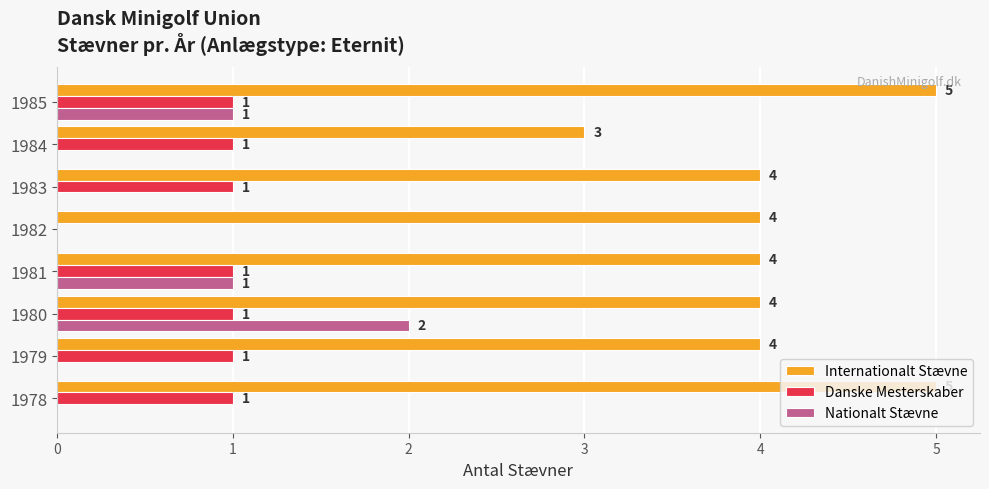

What is the maximum value shown in the chart?

5